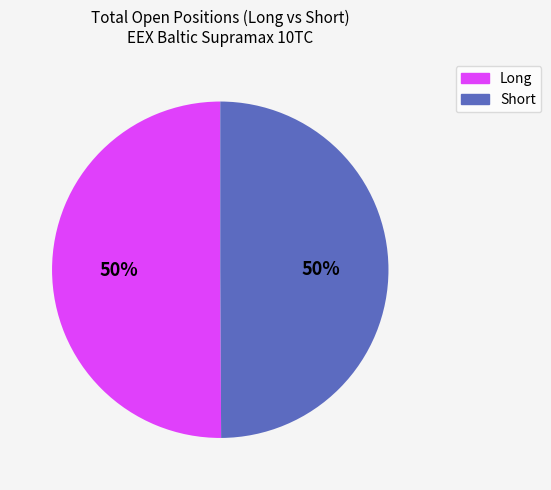

To the nearest percent, what is the average slice percentage?

50%